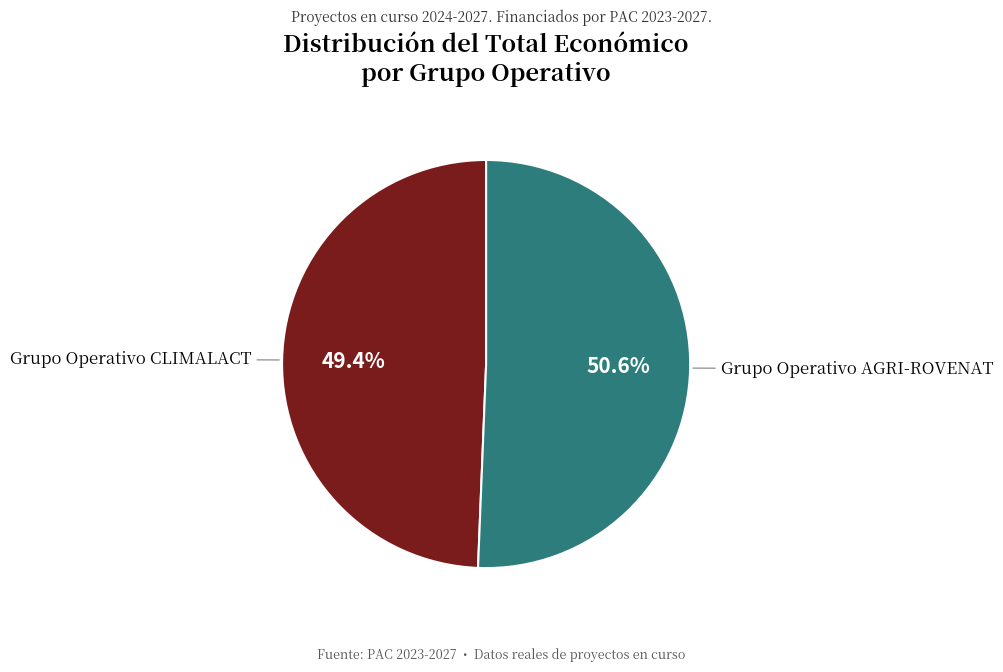

Is there a majority slice in this chart?

Yes